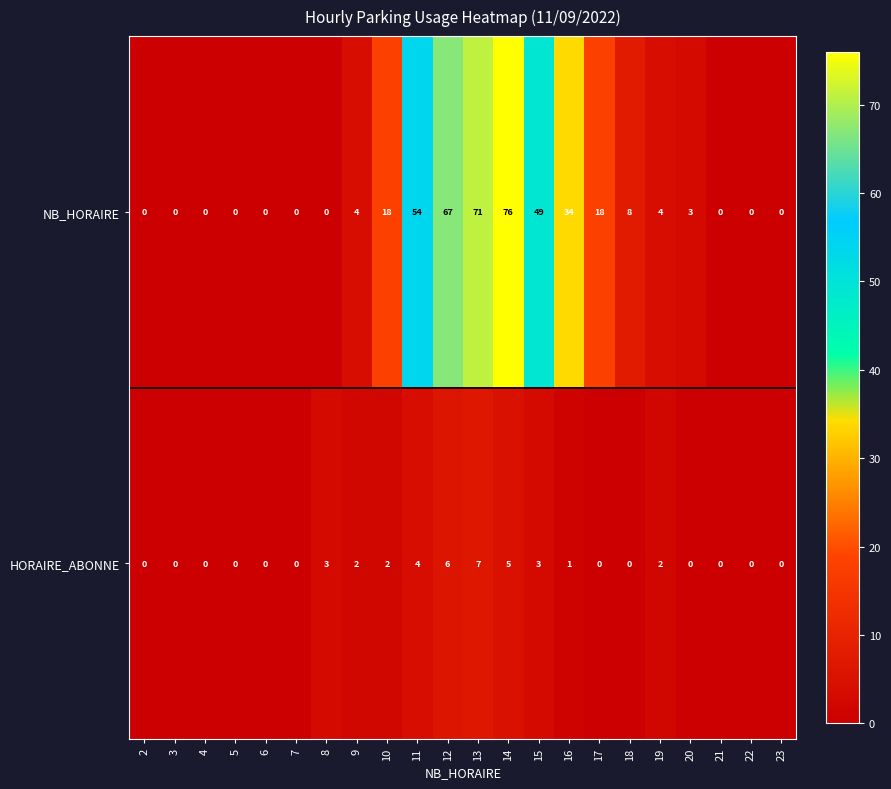

Rank the series by their average value, from highest to lowest.

NB_HORAIRE, HORAIRE_ABONNE